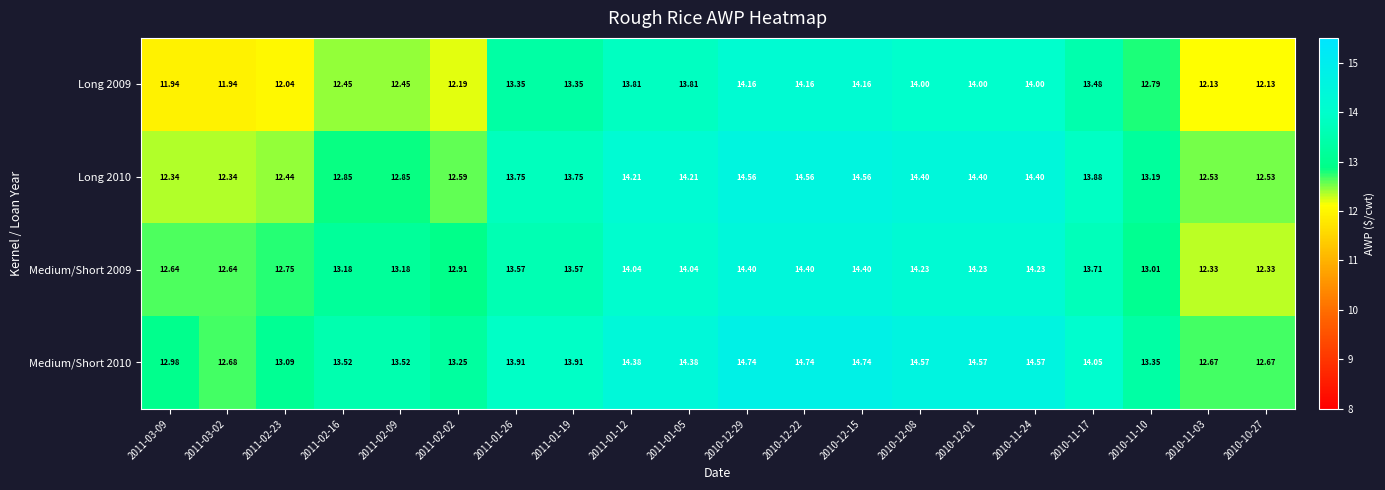

Is the value of Long 2009 at 2010-12-01 greater than the value of Medium/Short 2010 at 2011-02-16?

Yes